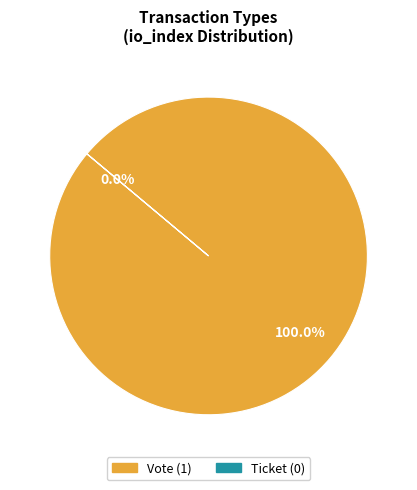

What is the smallest slice in the pie chart?

Ticket